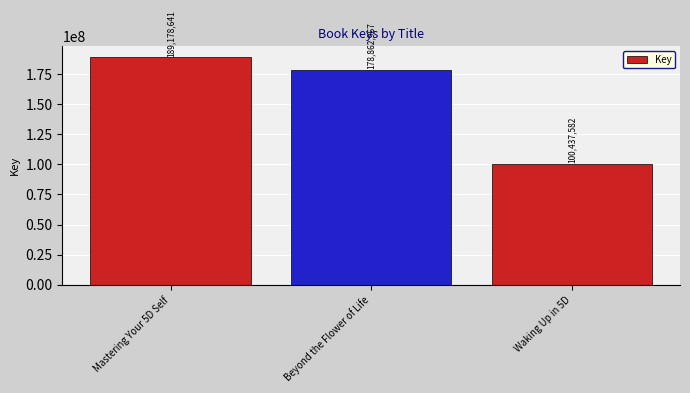

What is the change in value from Mastering Your 5D Self to Waking Up in 5D?

-88741059